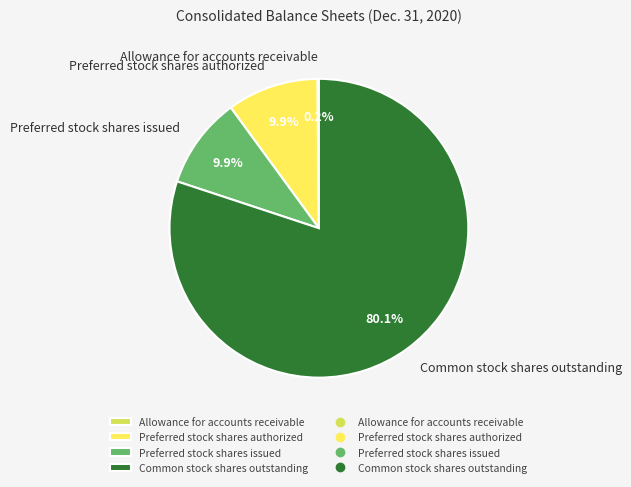

To the nearest percent, what portion does Common stock shares outstanding represent?

80%